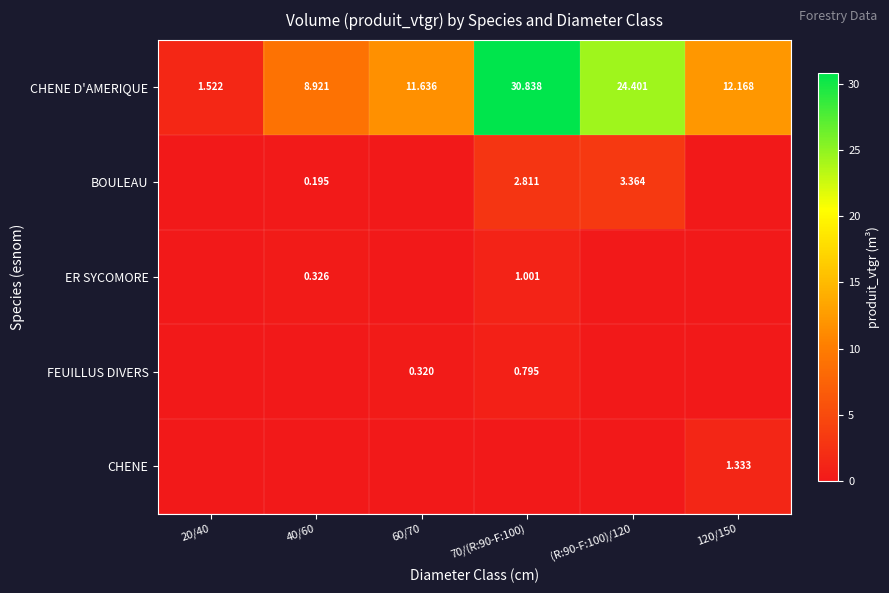

At (R:90-F:100)/120, list the series in order from largest to smallest.

CHENE D'AMERIQUE, BOULEAU, ER SYCOMORE, FEUILLUS DIVERS, CHENE